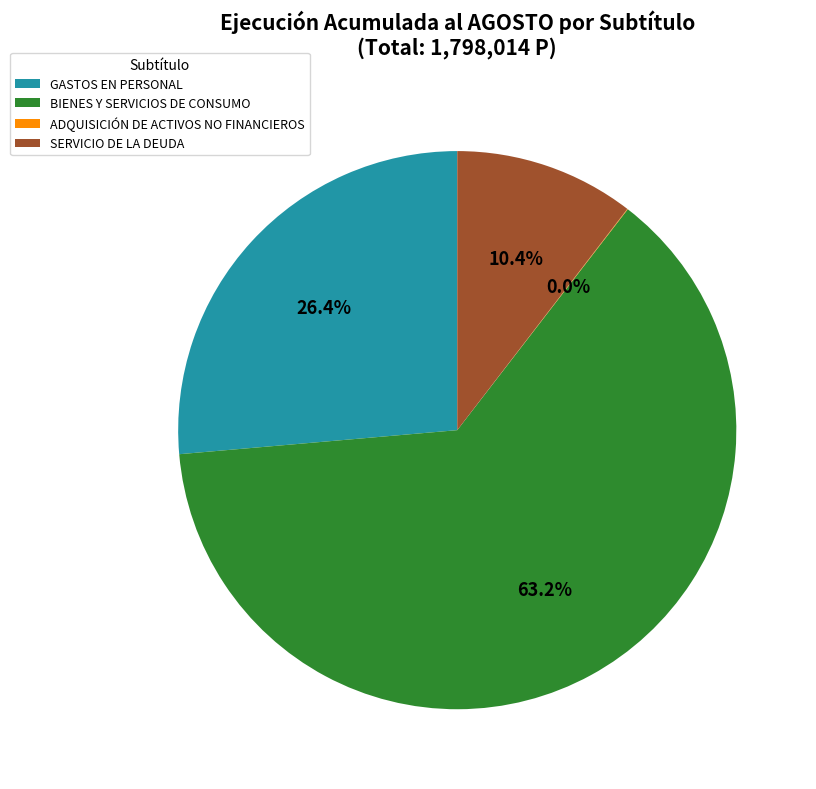

What portion of the pie excludes SERVICIO DE LA DEUDA?

89.6%